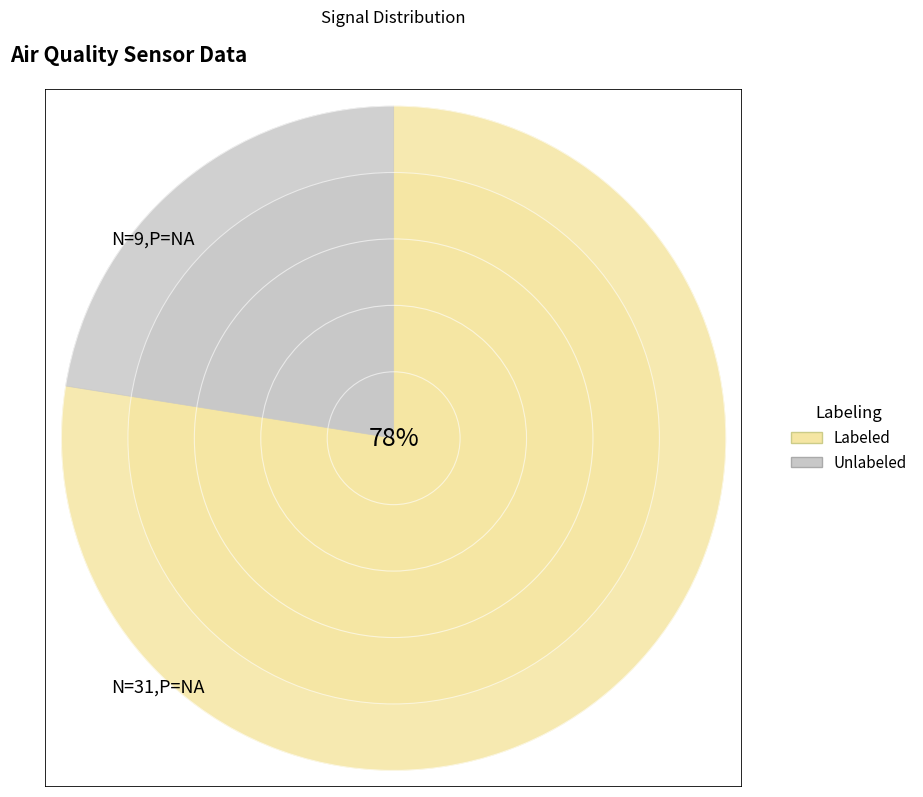

Is it true that 39 is 17% of the pie?

False